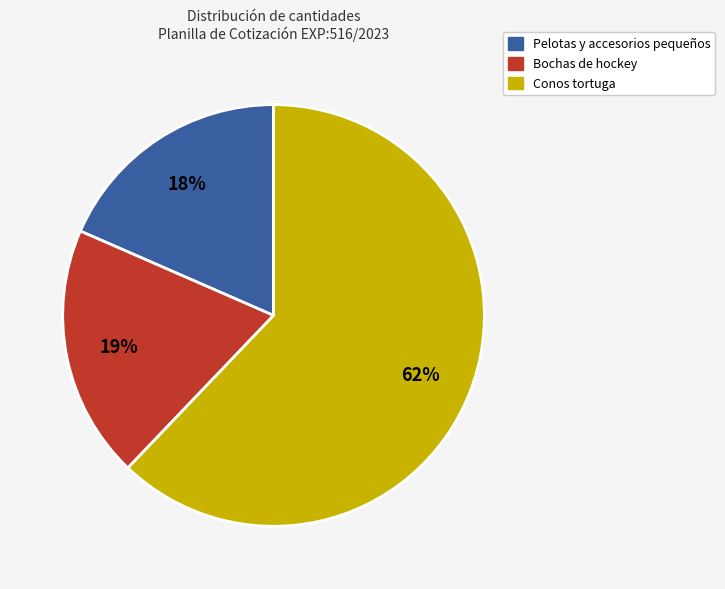

Is there a majority slice in this chart?

Yes